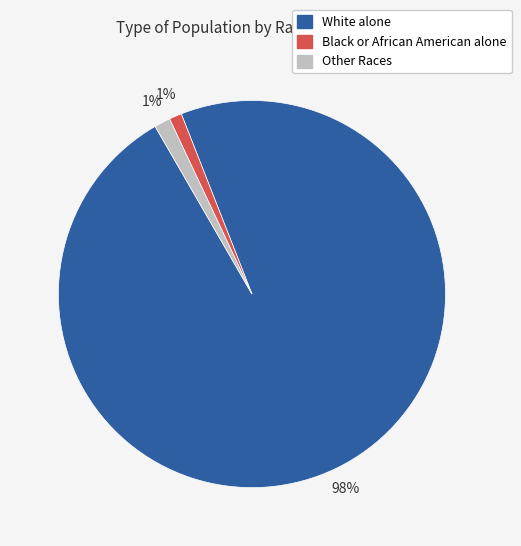

How many slices are in this pie chart?

3